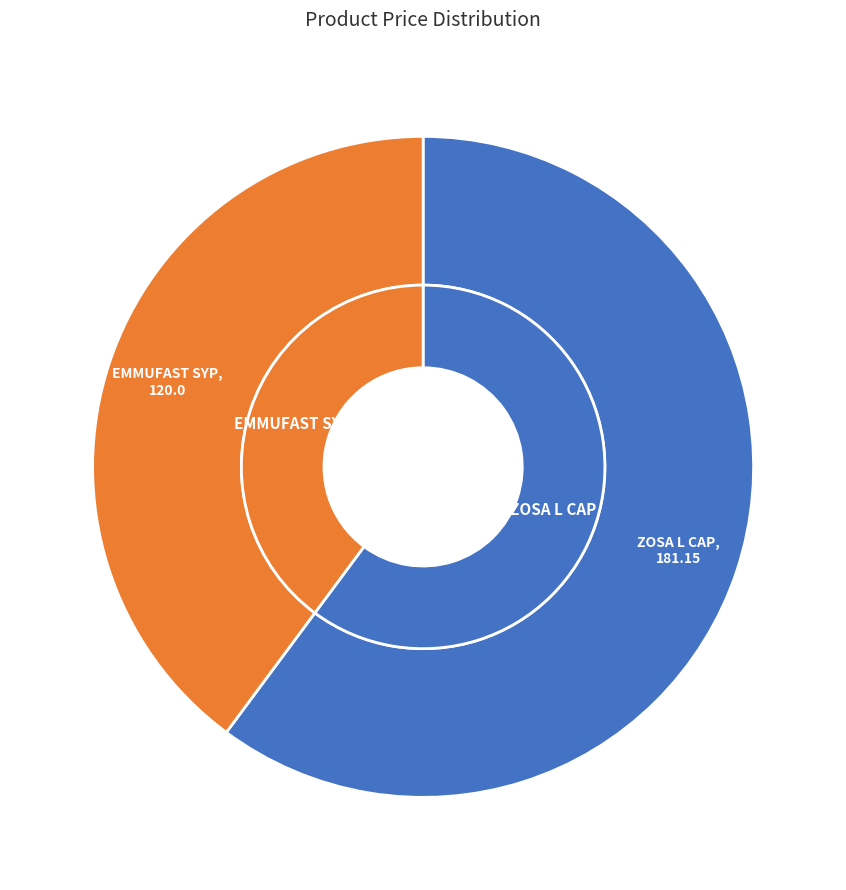

How many segments does this pie chart have?

2